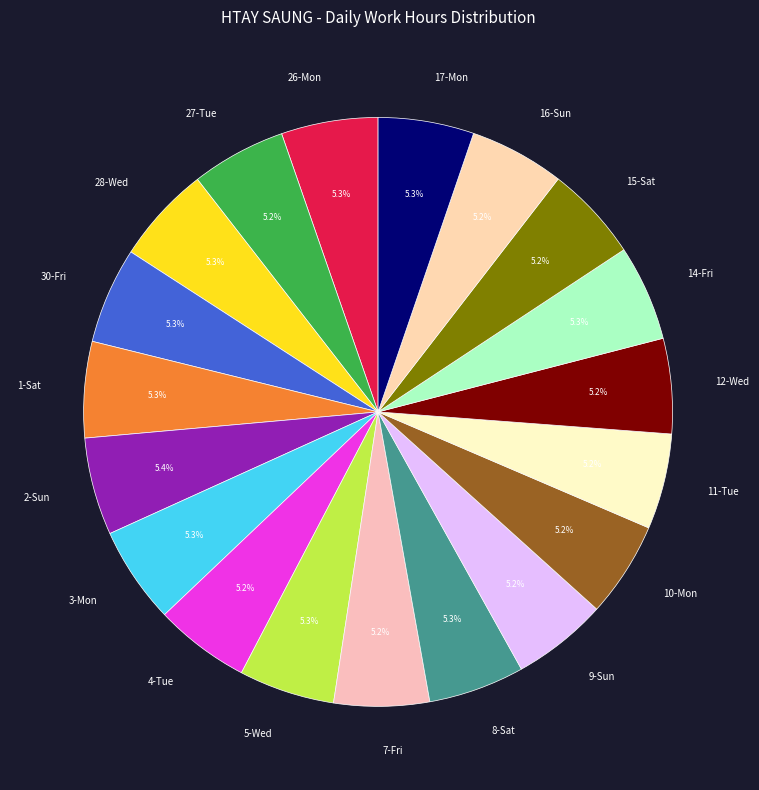

Does any single category account for the majority?

No